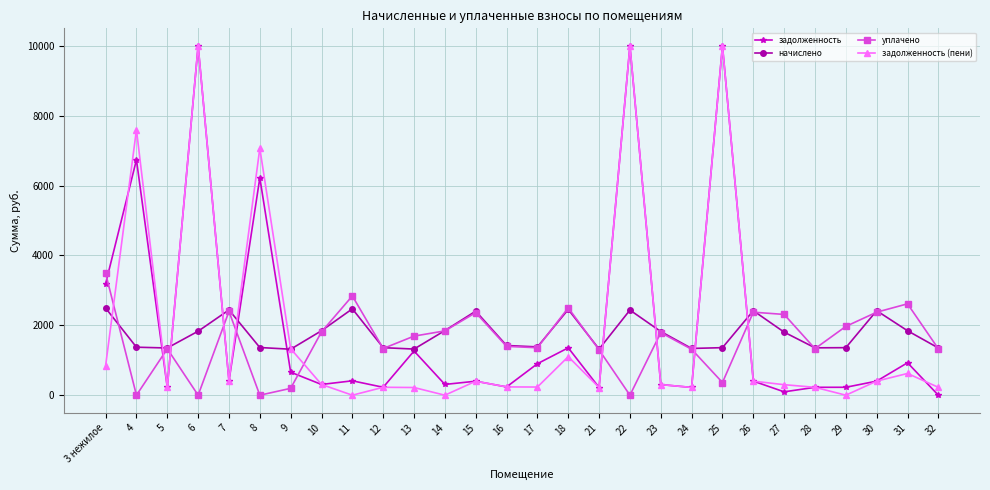

How many interior local valleys does the уплачено series have?

8